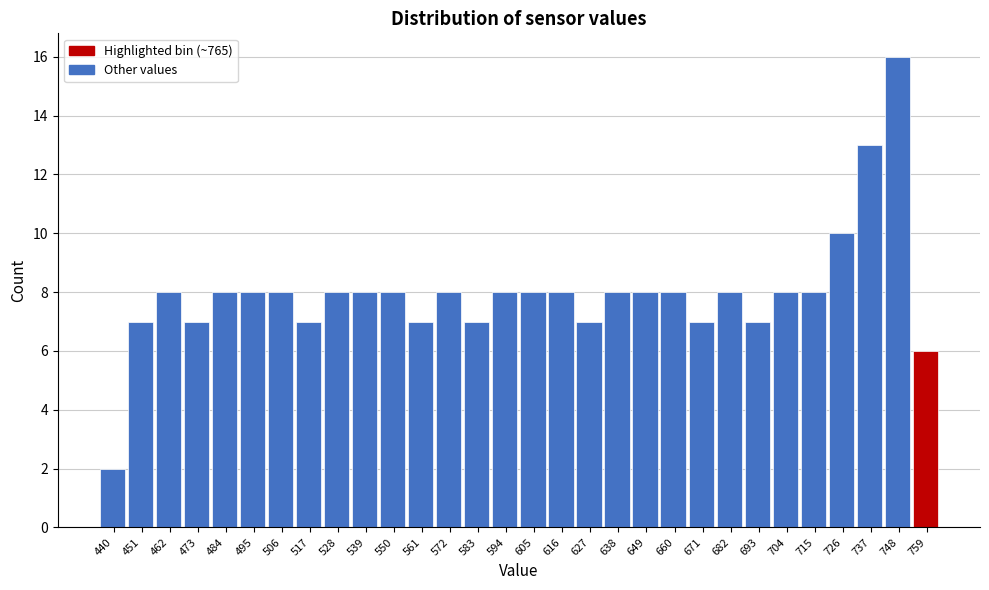

Reading left to right, list all the values displayed in this chart.

2	7	8	7	8	8	8	7	8	8	8	7	8	7	8	8	8	7	8	8	8	7	8	7	8	8	10	13	16	6